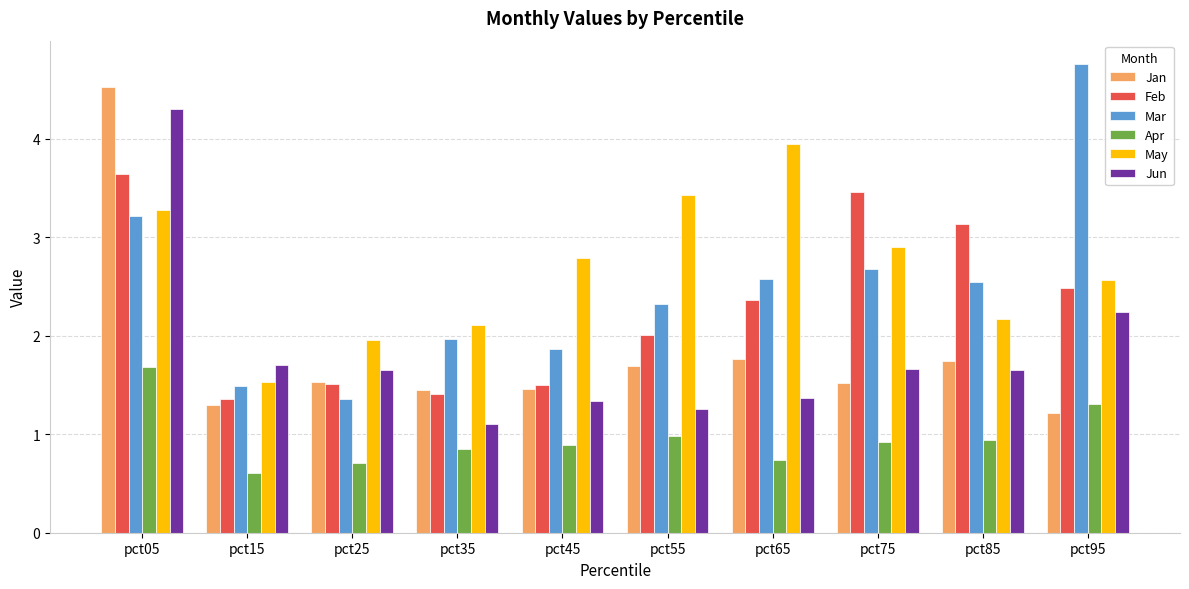

List the series in order of their peak value, lowest first.

Apr, Feb, May, Jun, Jan, Mar